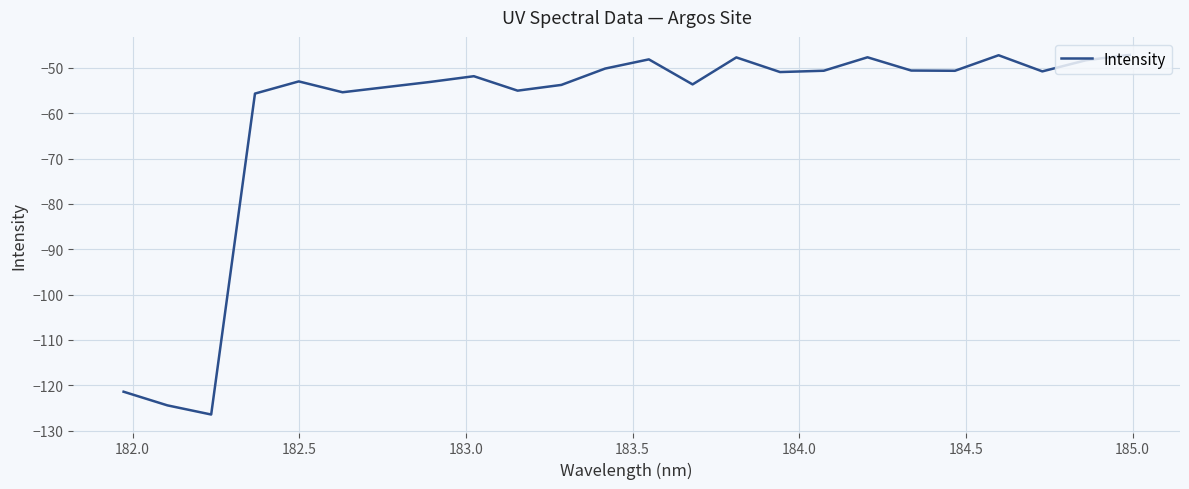

What is the greatest value displayed?

-47.1